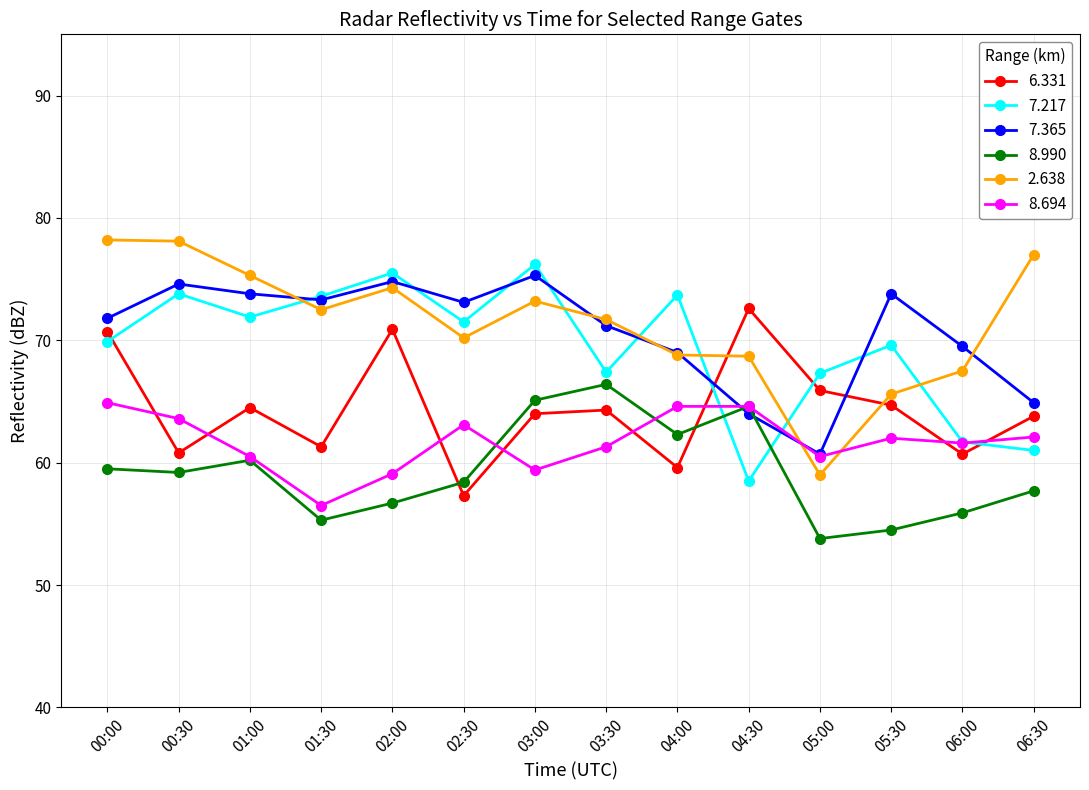

What is the total value across all series at 03:00?

413.2